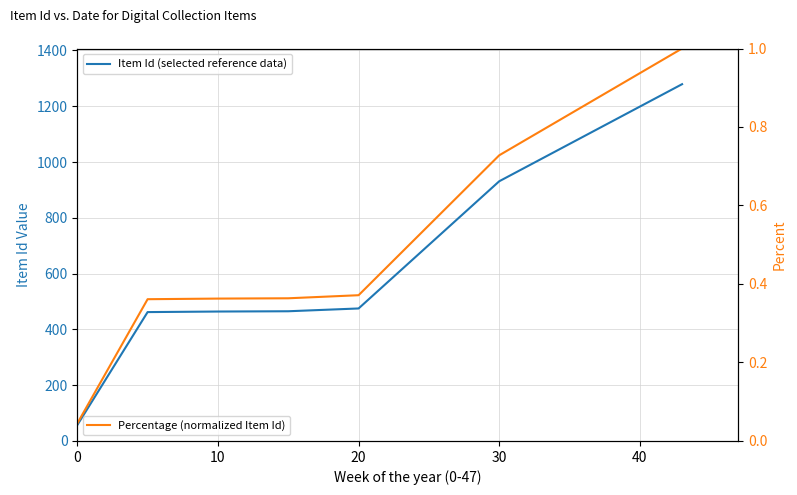

What is the maximum value for Percentage (normalized Item Id)?

1.0